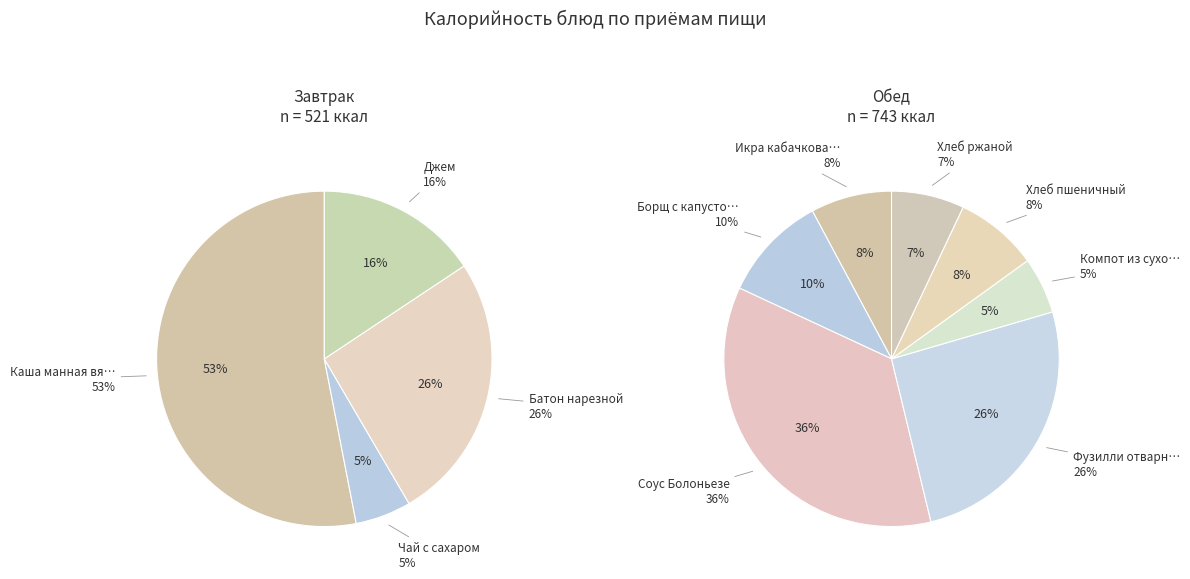

Rank the categories by value from lowest to highest.

Чай с сахаром, Компот из сухофруктов, Хлеб ржаной, Икра кабачковая, Хлеб пшеничный, Борщ с капустой, Джем, Батон нарезной, Фузилли отварные, Соус Болоньезе, Каша манная вязкая